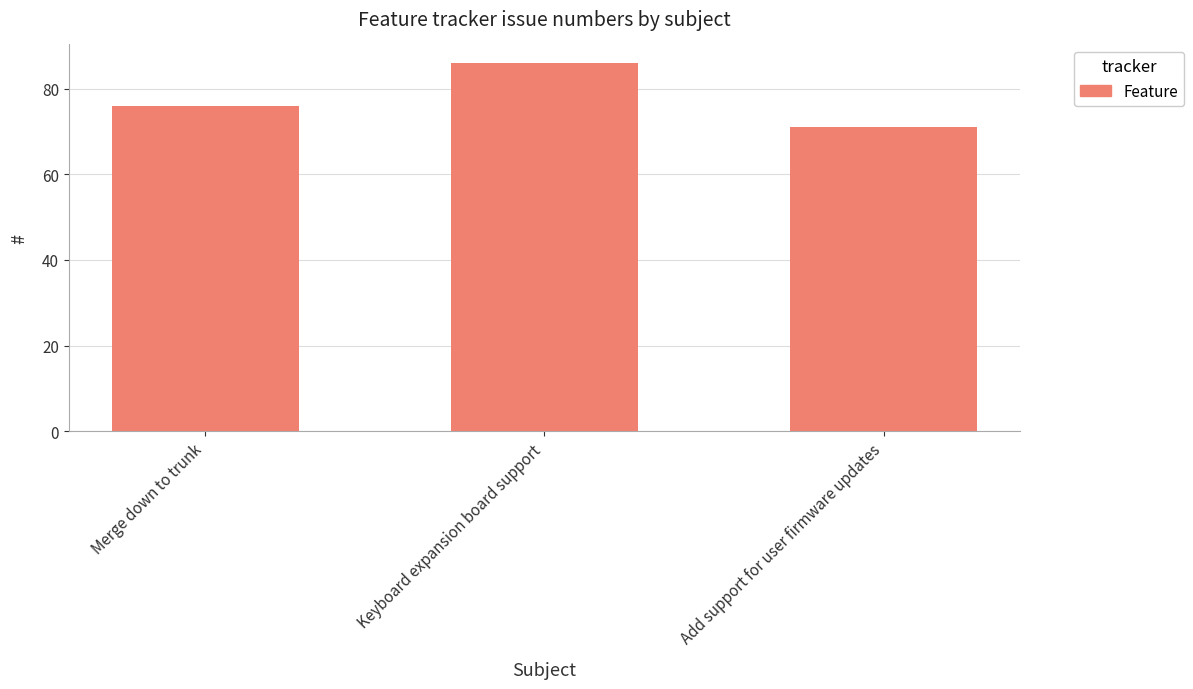

Count the number of categories in the chart.

3